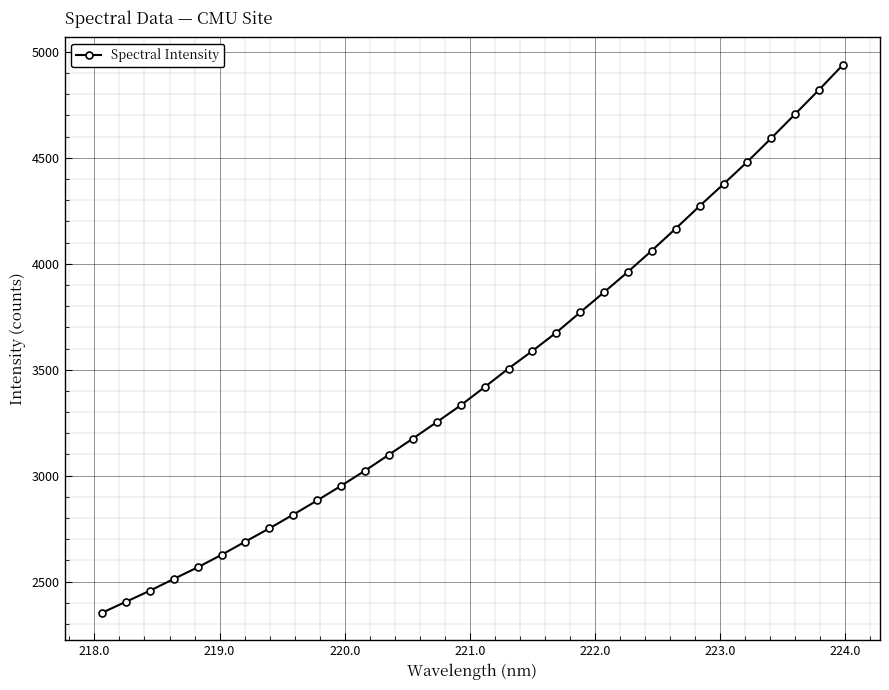

What is the greatest value displayed?

4939.3